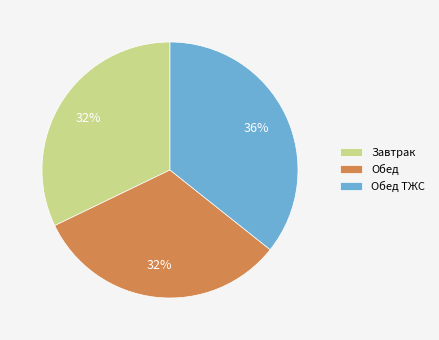

Does Обед represent more than half of the total?

No